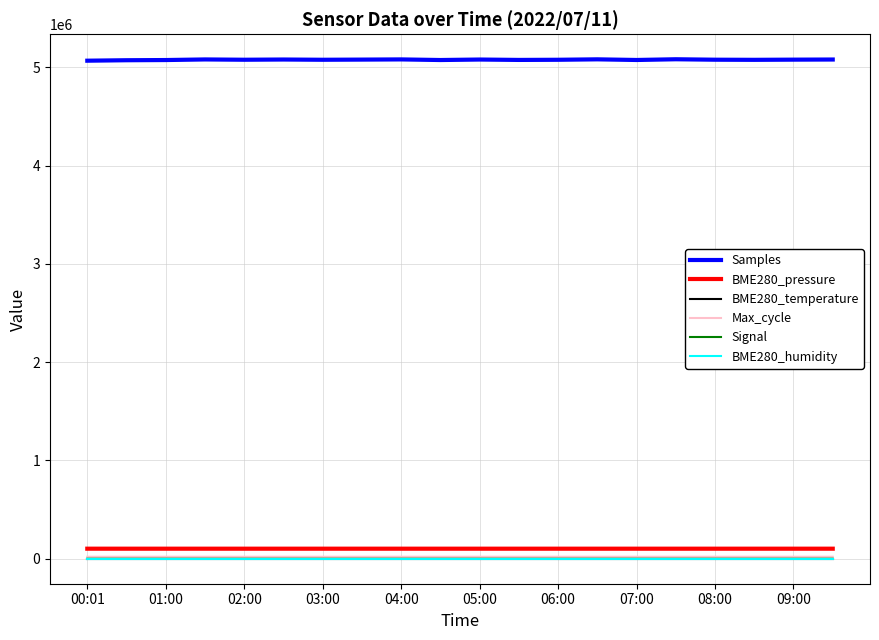

Which series has the widest spread of values?

Samples